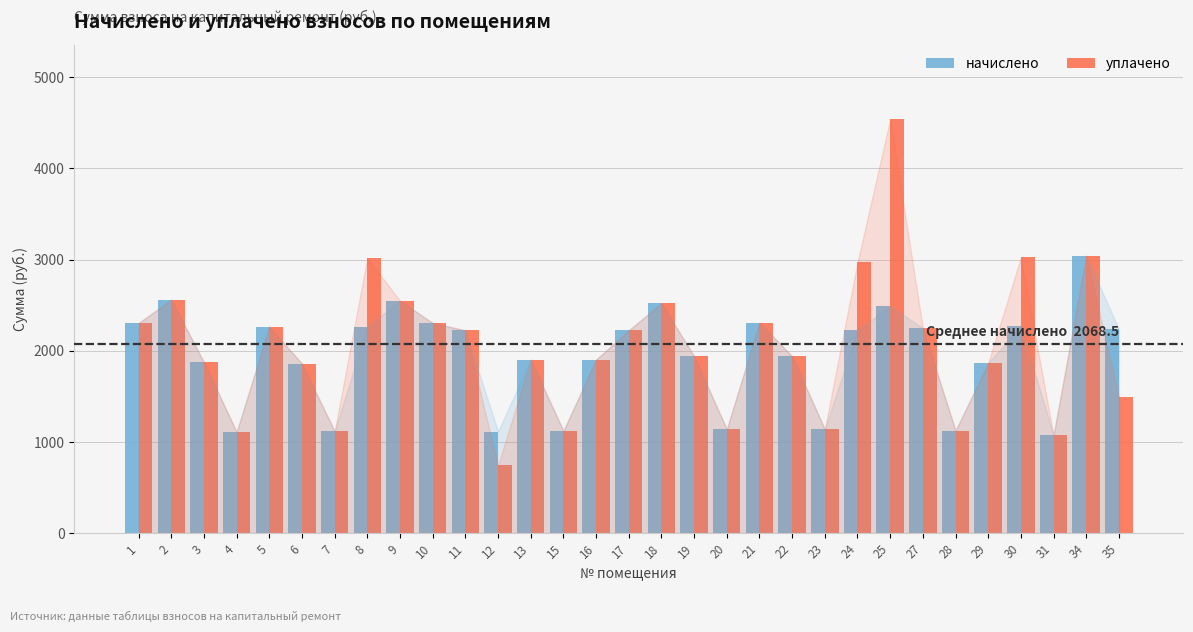

What is the lowest value of the уплачено series?

742.3